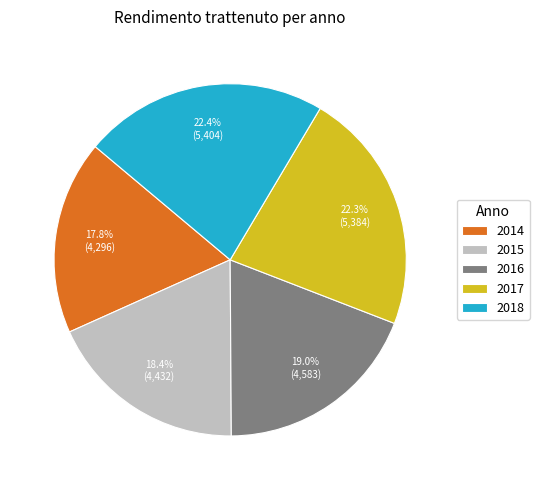

Which slice is the smallest?

2014